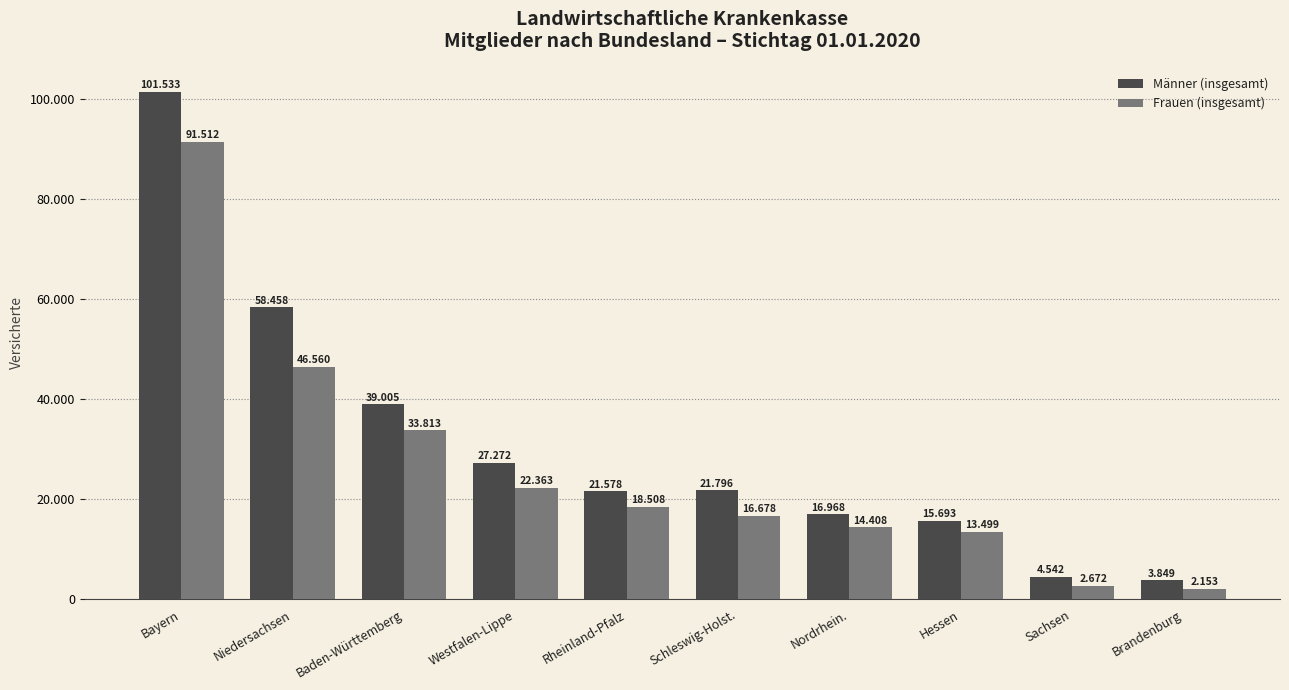

What is the greatest value displayed?

101533